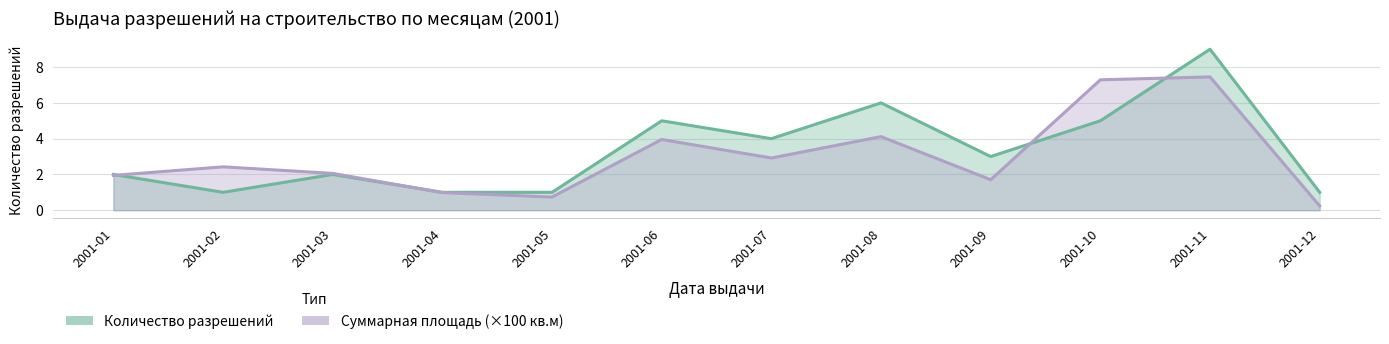

How many lines are shown in the chart?

2